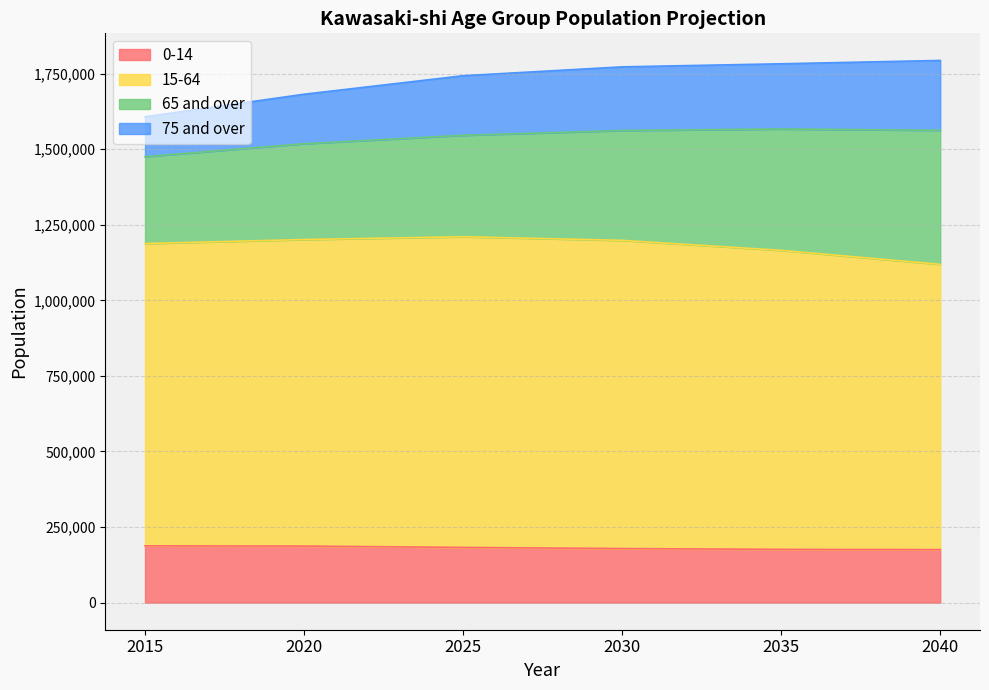

Which label corresponds to the smallest value in the chart?

2040